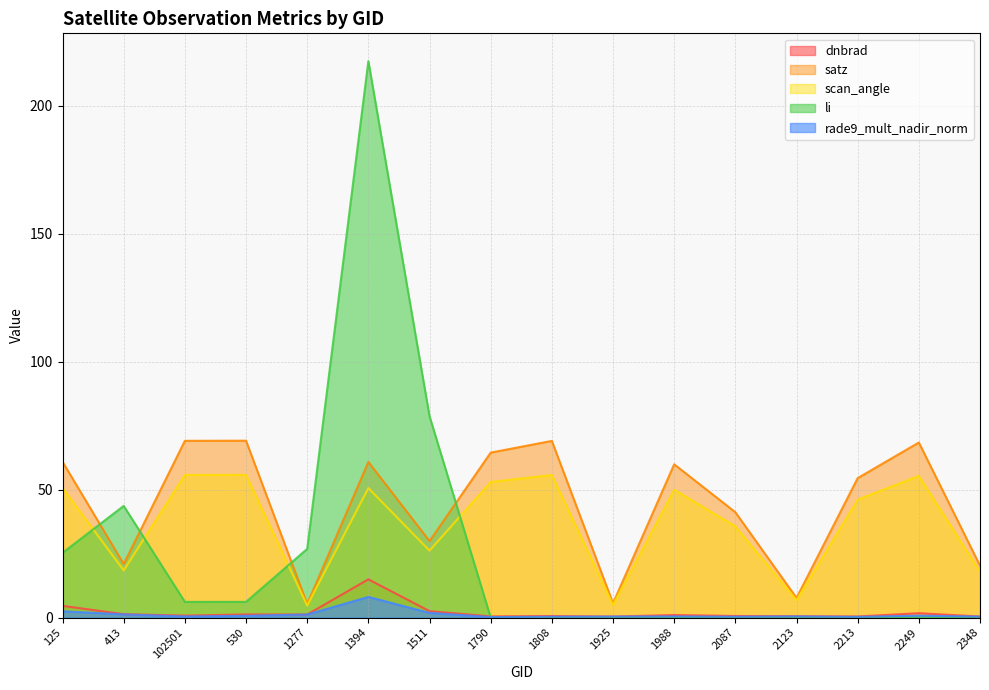

At which category does rade9_mult_nadir_norm reach its first local valley?

102501